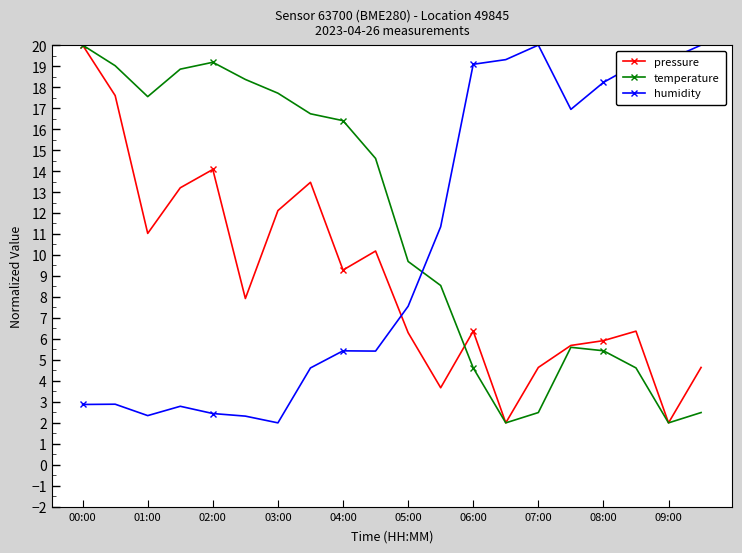

What is the value of the temperature point at the 6th from the left?

18.4